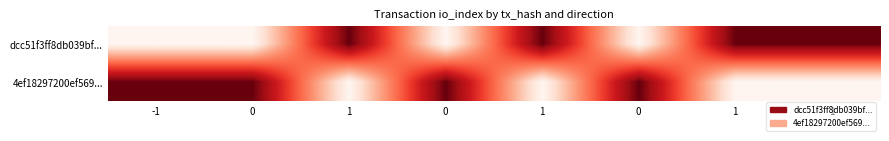

Reading left to right, what are all the values shown in this chart?

dcc51f3ff8db039bf...: -1=0.0	0=0.0	1=1.0	0=0.0	1=1.0	0=0.0	1=1.0	1=1.0
4ef18297200ef569...: -1=1.0	0=1.0	1=0.0	0=1.0	1=0.0	0=1.0	1=0.0	1=0.0